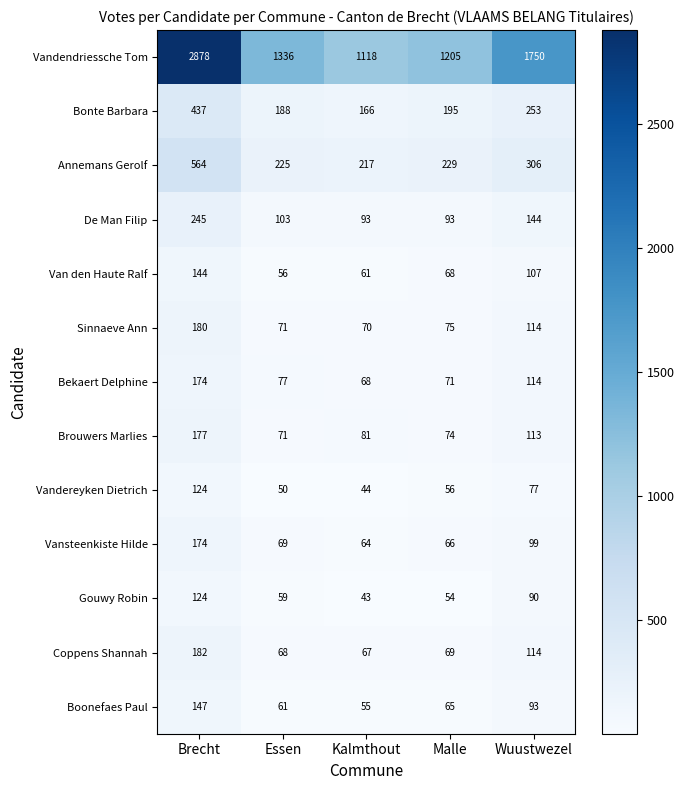

What is the spread (max minus min) of values at Malle?

1151